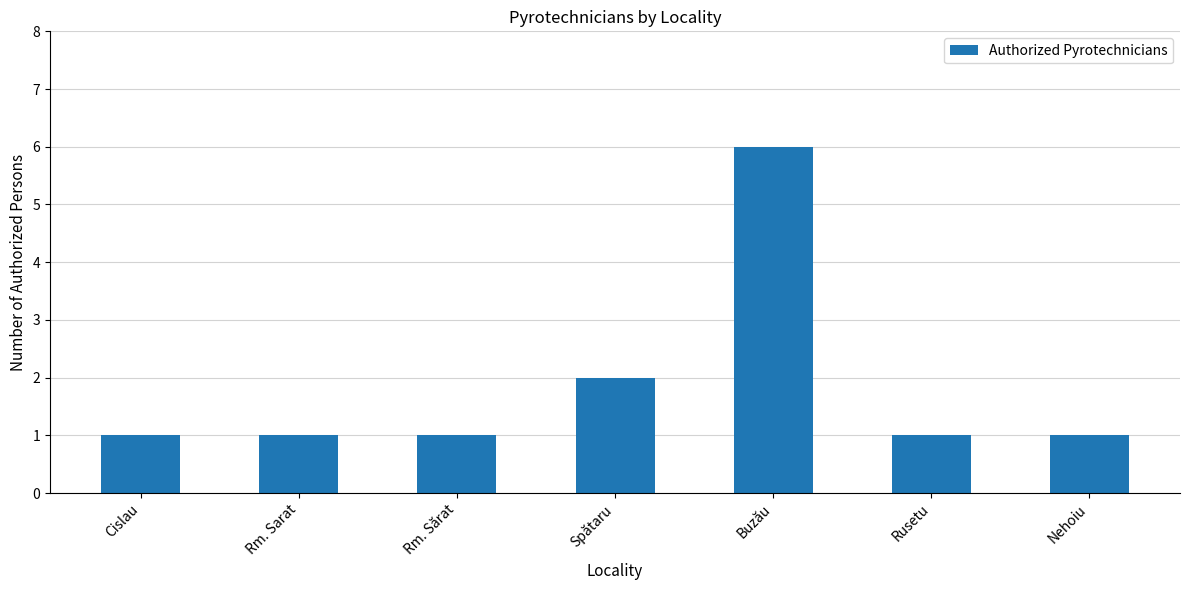

What is the maximum value shown in the chart?

6